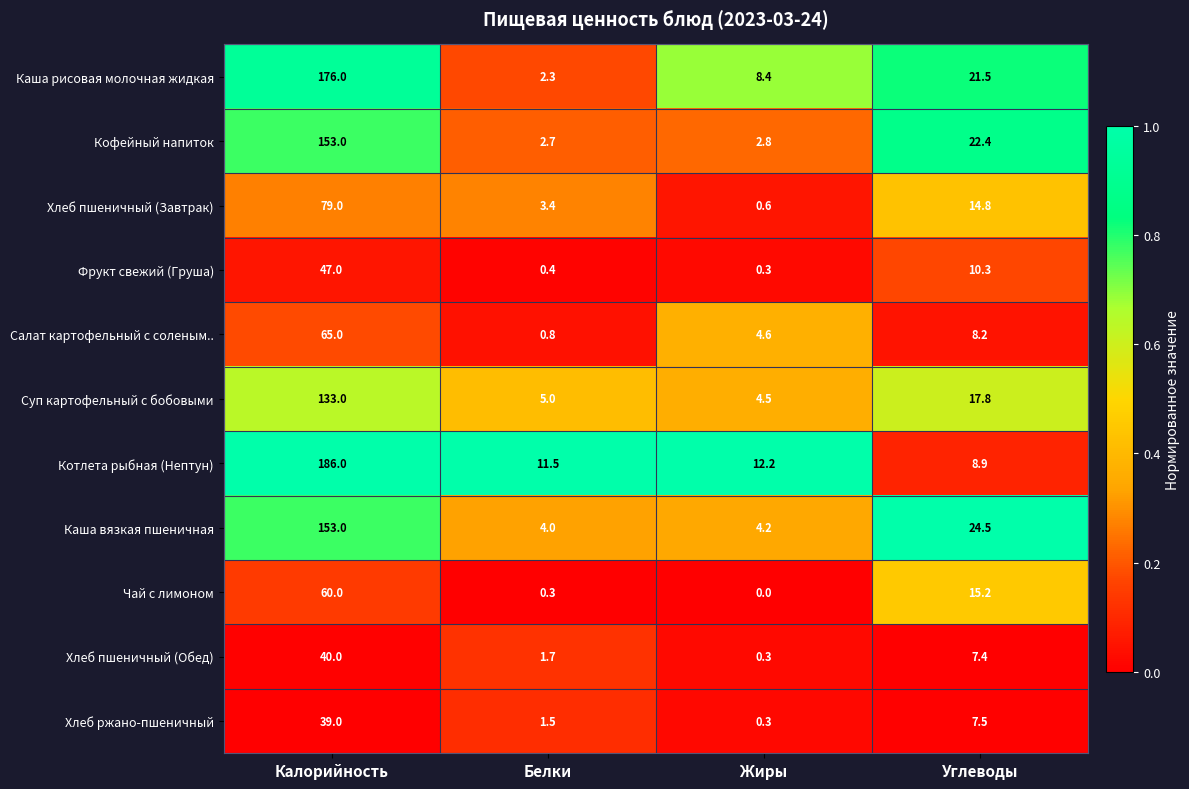

At Углеводы, list the series in order from largest to smallest.

Каша вязкая пшеничная, Кофейный напиток, Каша рисовая молочная жидкая, Суп картофельный с бобовыми, Чай с лимоном, Хлеб пшеничный (Завтрак), Фрукт свежий (Груша), Котлета рыбная (Нептун), Салат картофельный с соленым.., Хлеб ржано-пшеничный, Хлеб пшеничный (Обед)